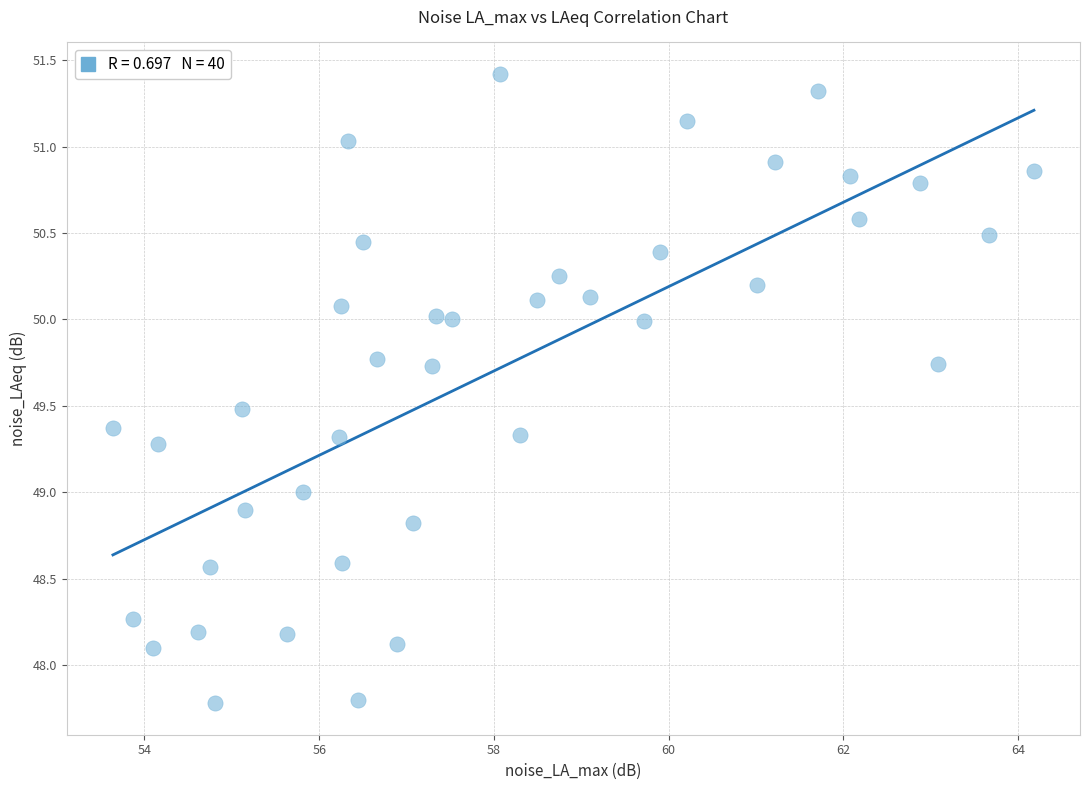

What is the range of Y values (max minus min)?

3.6